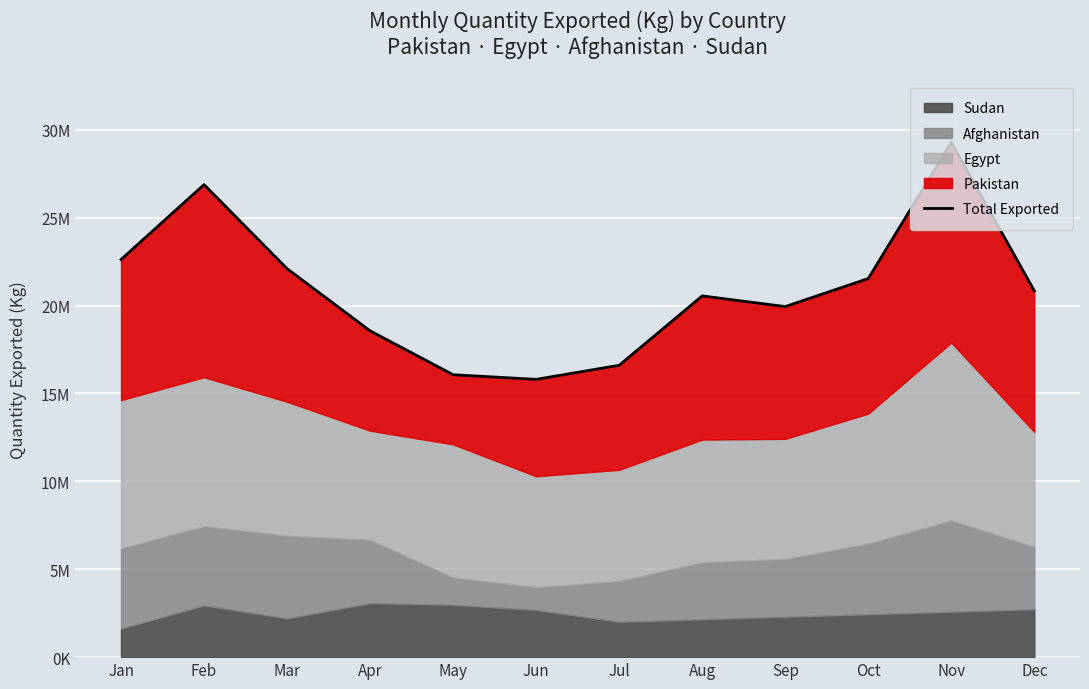

Which has a higher value, Jun or Sep?

Sep